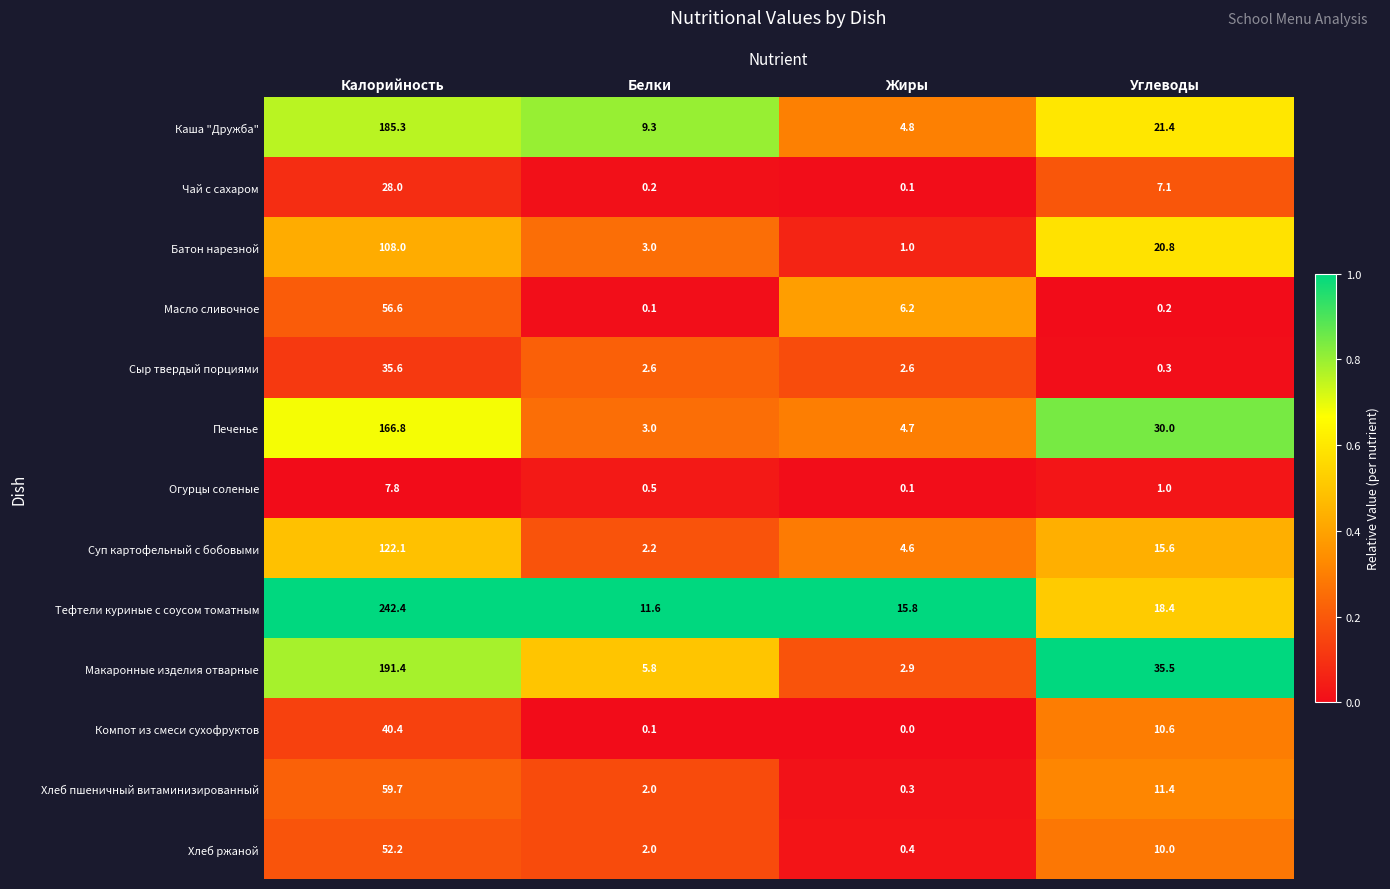

The Суп картофельный с бобовыми series shows 15.6 at Углеводы. True or false?

True